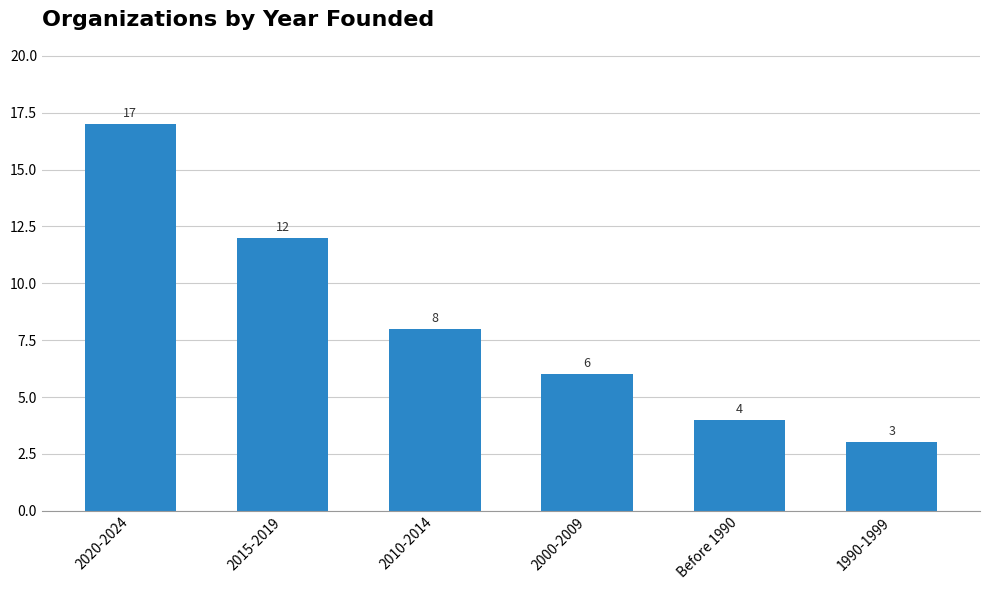

Rank the categories by value from lowest to highest.

1990-1999, Before 1990, 2000-2009, 2010-2014, 2015-2019, 2020-2024